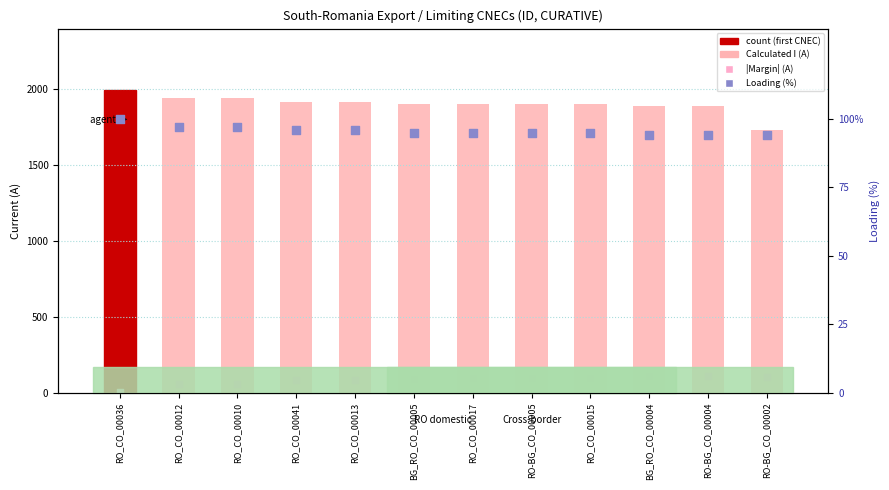

Which series has the widest spread of Y values?

Calculated I (A)